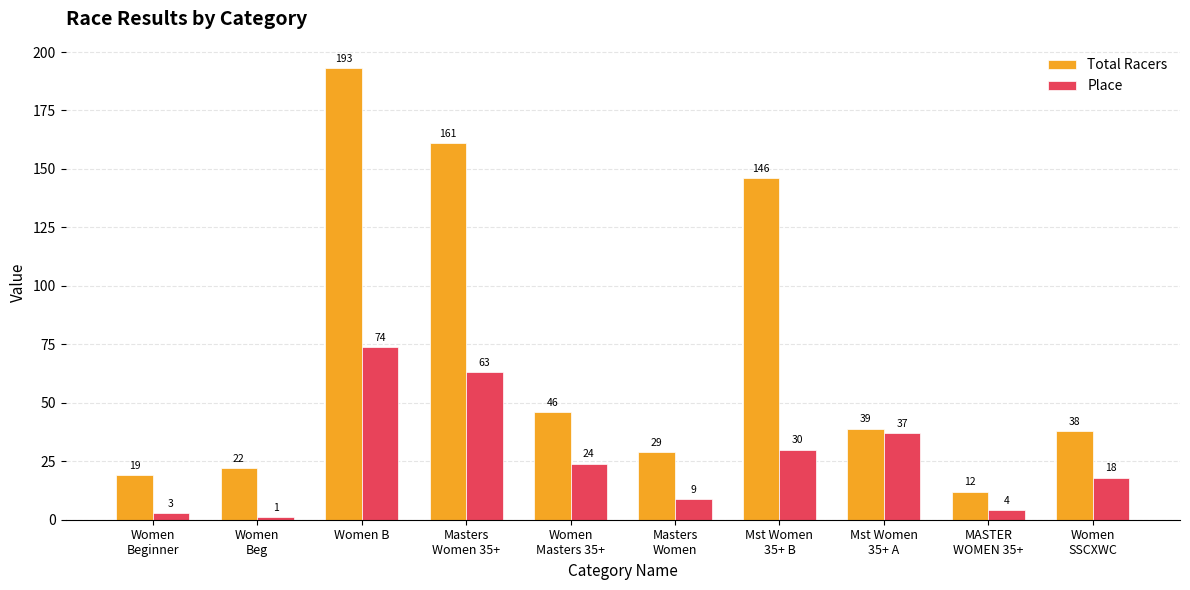

Reading left to right, transcribe all the data shown in this chart.

Total Racers: 19	22	193	161	46	29	146	39	12	38
Place: 3	1	74	63	24	9	30	37	4	18